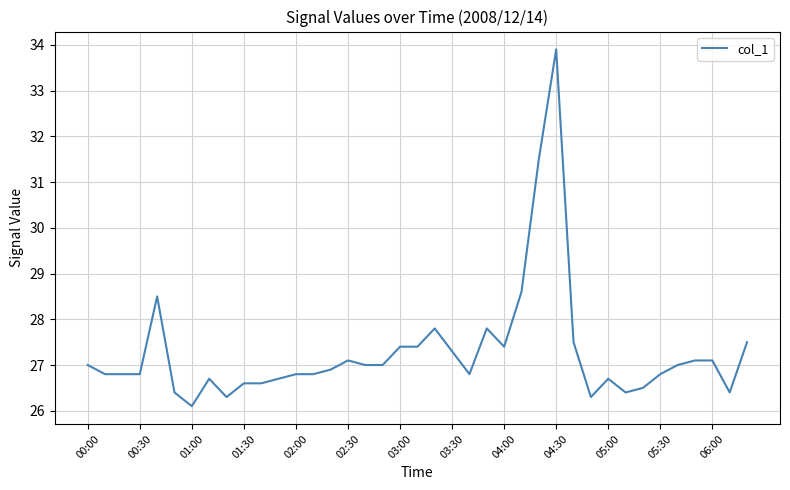

How many lines are shown in the chart?

1